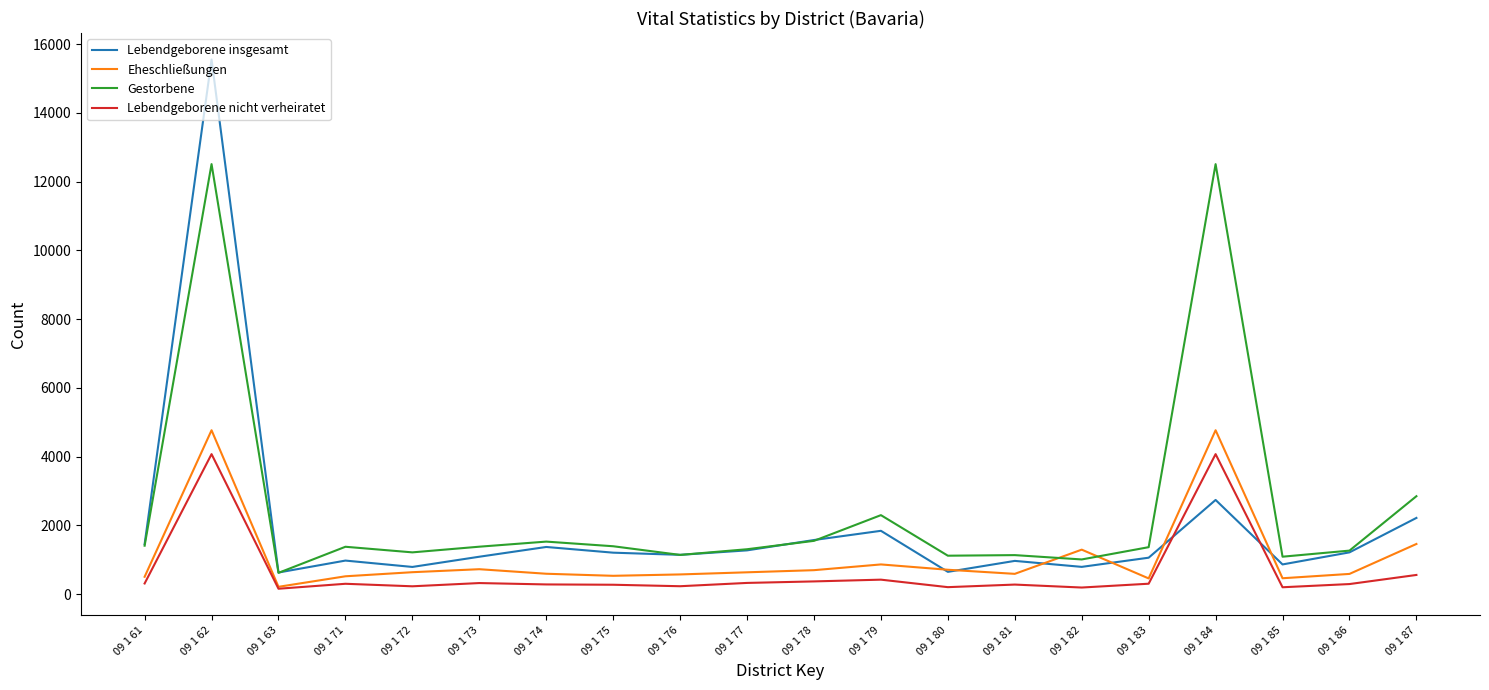

Does the chart display data point markers on the line(s)?

No